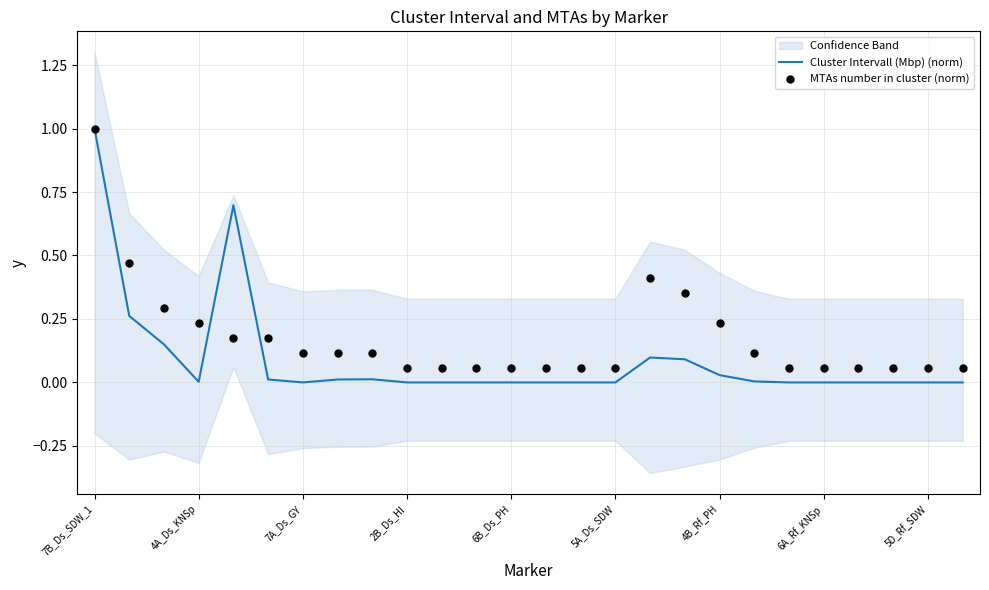

What is the maximum value for Cluster Intervall (Mbp) (norm)?

1.0